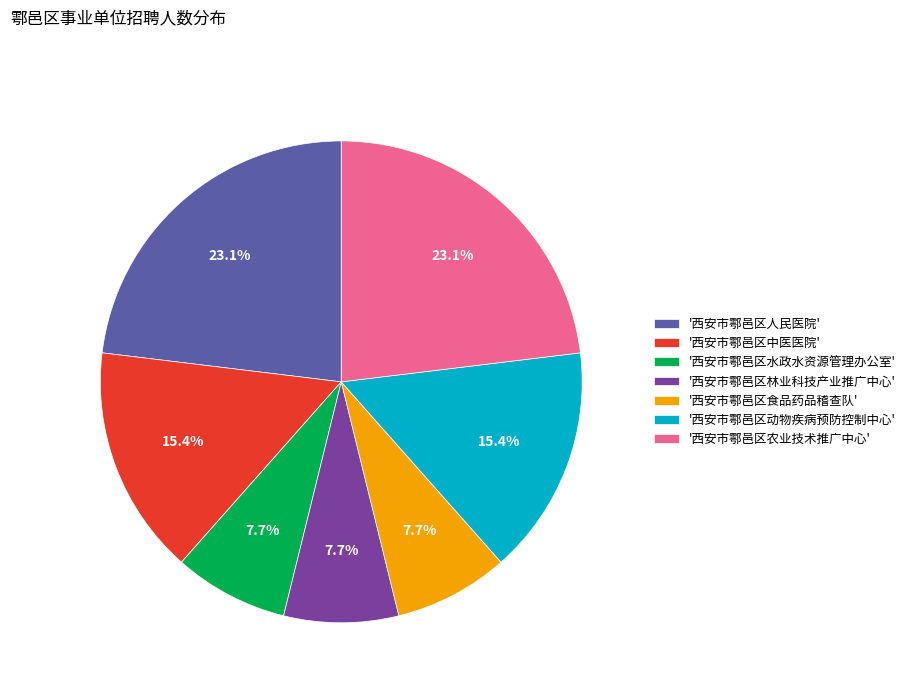

Count the number of slices in the pie.

7